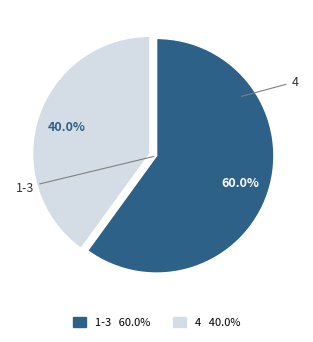

Does any single category account for the majority?

Yes